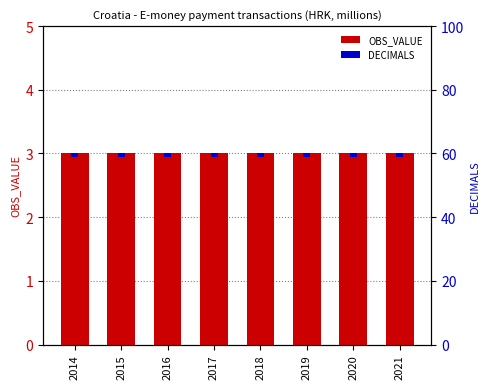

What is the sum of all OBS_VALUE values?

24.0